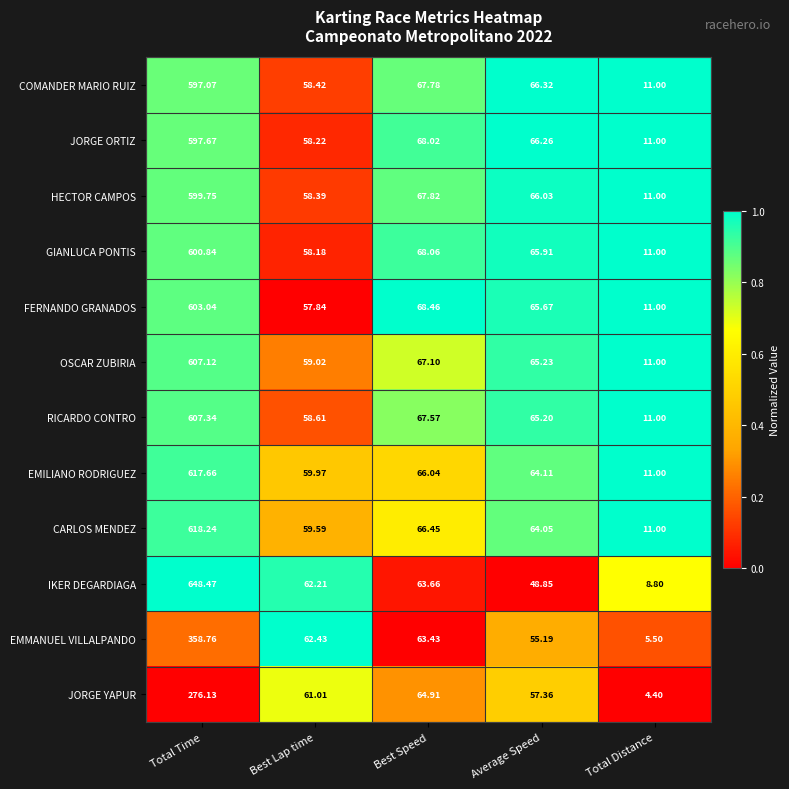

At which label does JORGE YAPUR reach its minimum?

Total Distance